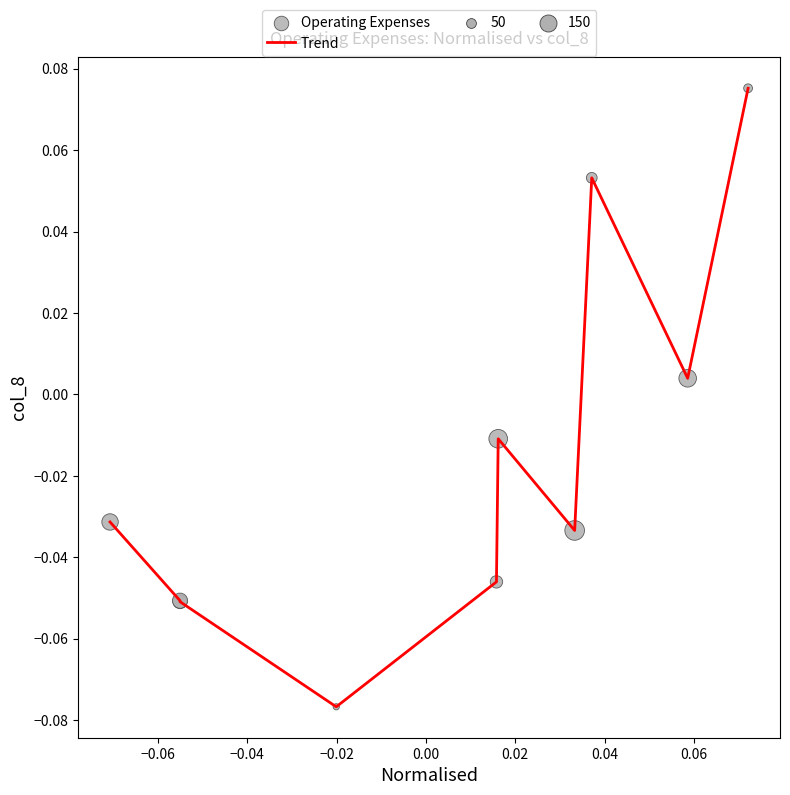

Does the chart have visible grid lines?

No